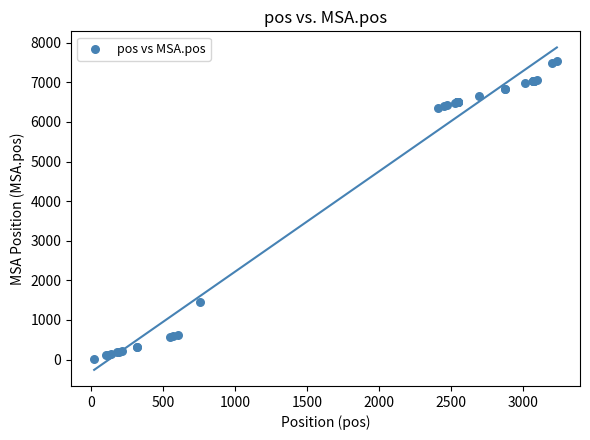

What Y value in the scatter plot is closest to 3778?

1465